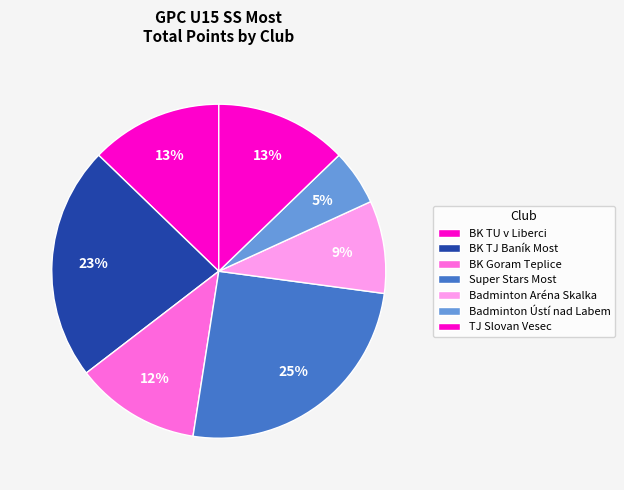

How many slices are in this pie chart?

7